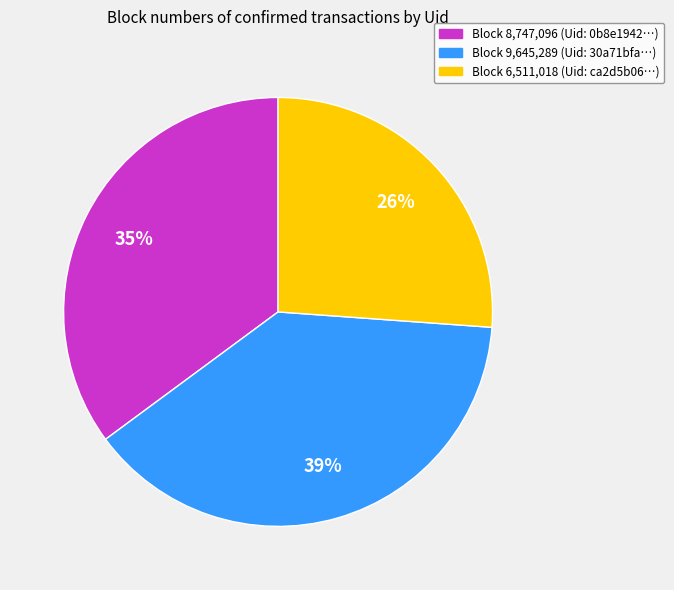

Between Block 9,645,289 (Uid: 30a71bfa…) and Block 8,747,096 (Uid: 0b8e1942…), which is larger?

Block 9,645,289 (Uid: 30a71bfa…)